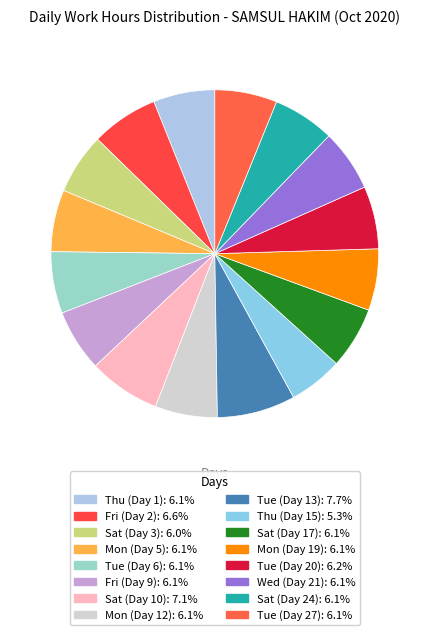

True or false: Tue (Day 6) accounts for 6% of the total.

True